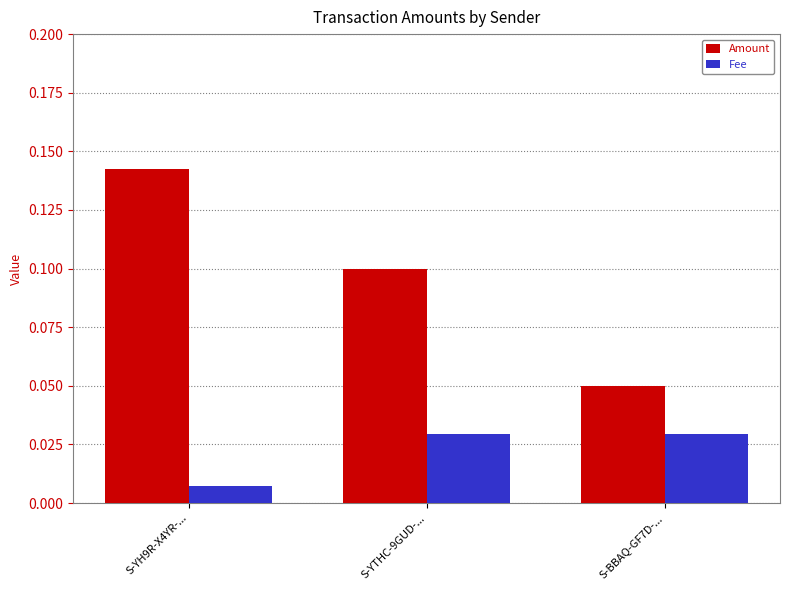

Which series has the largest total across all categories?

Amount